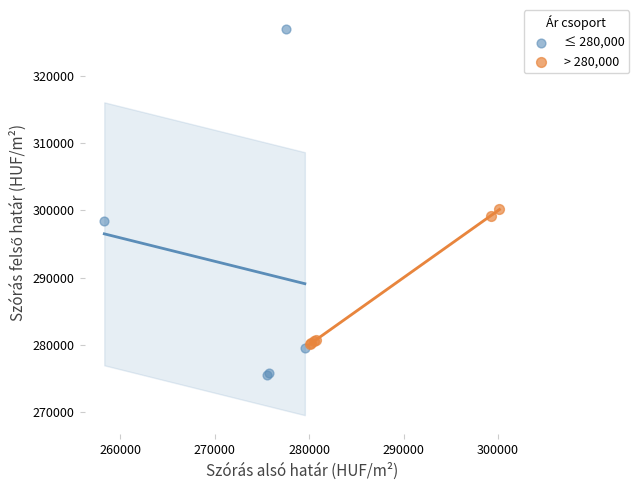

What are all the series names shown in the legend?

≤ 280,000, > 280,000